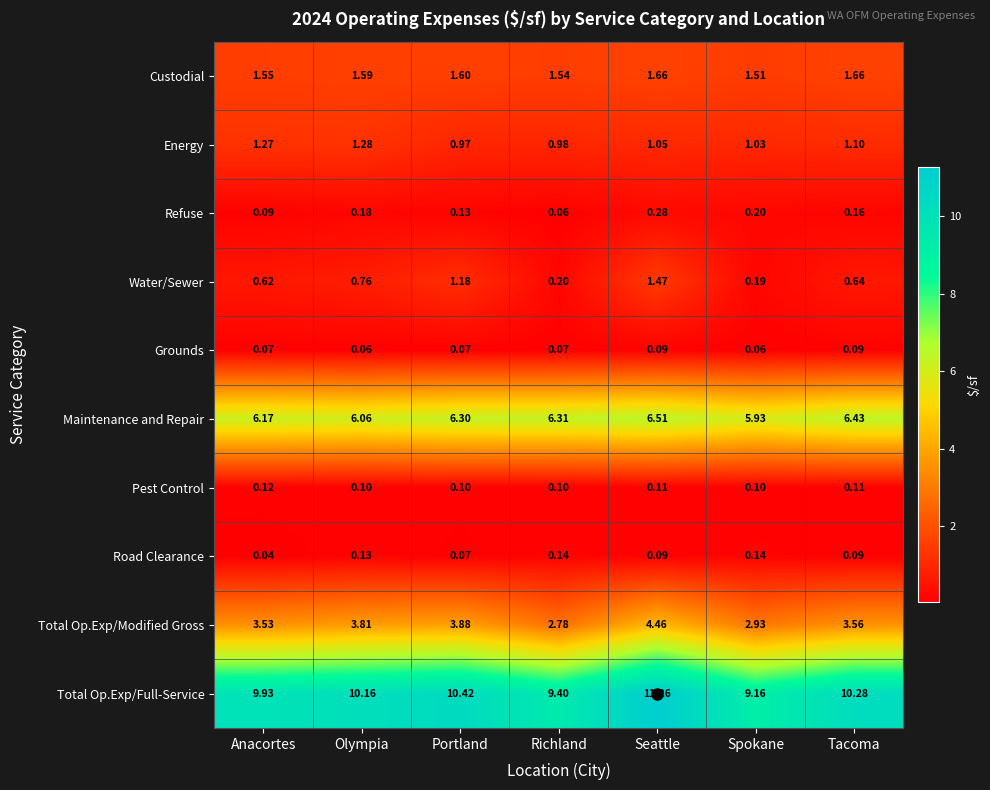

How many distinct data groups are displayed?

10